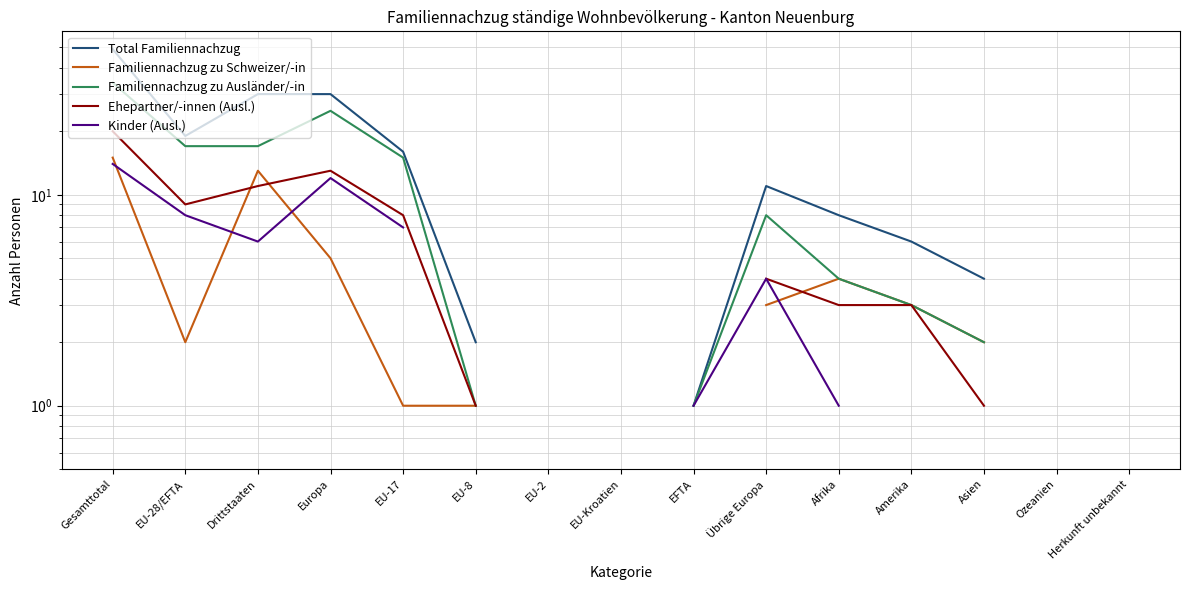

List the series in order of their peak value, highest first.

Total Familiennachzug, Familiennachzug zu Ausländer/-in, Ehepartner/-innen (Ausl.), Familiennachzug zu Schweizer/-in, Kinder (Ausl.)